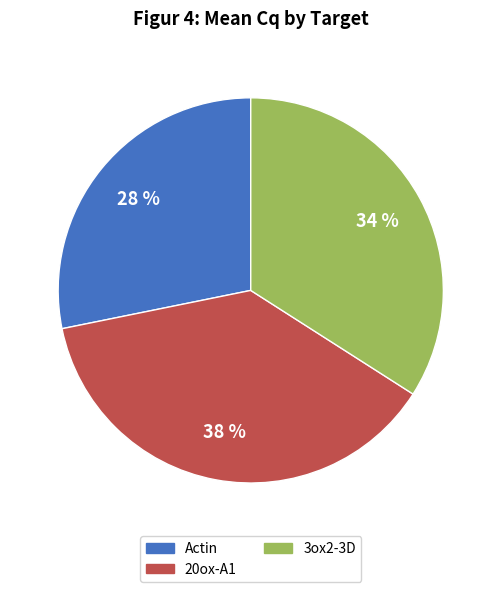

To the nearest percent, what is the difference between the largest and smallest slice percentages?

10%